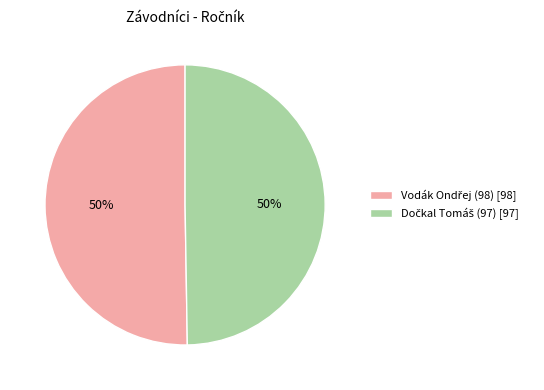

To the nearest percent, what is the average slice percentage?

50%